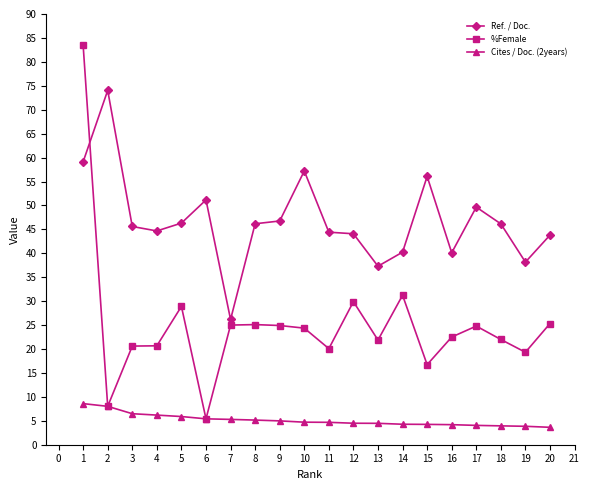

True or false: %Female has a value of 25.1 at 8.

True